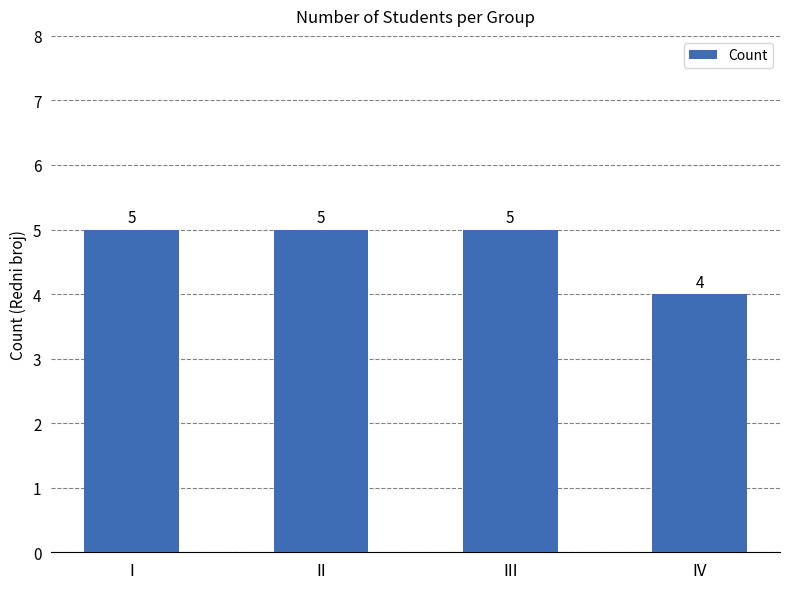

What is the sum of all values?

19